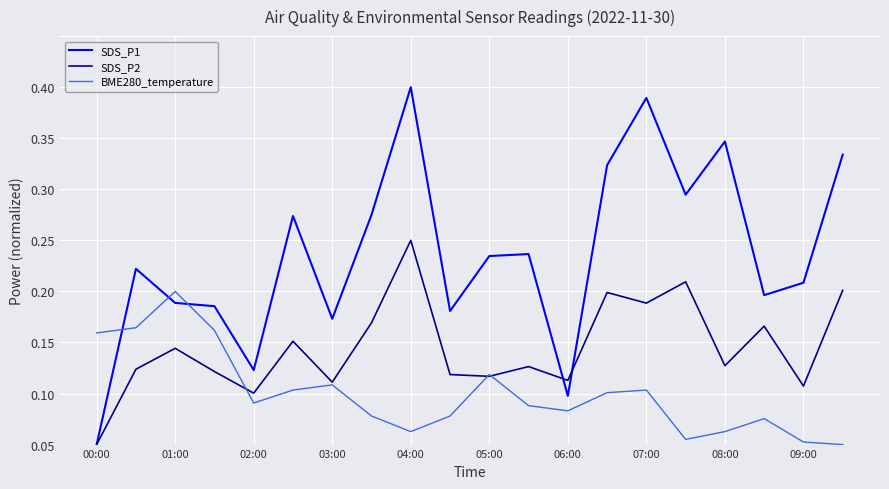

Is this an area chart (filled region under the line)?

No